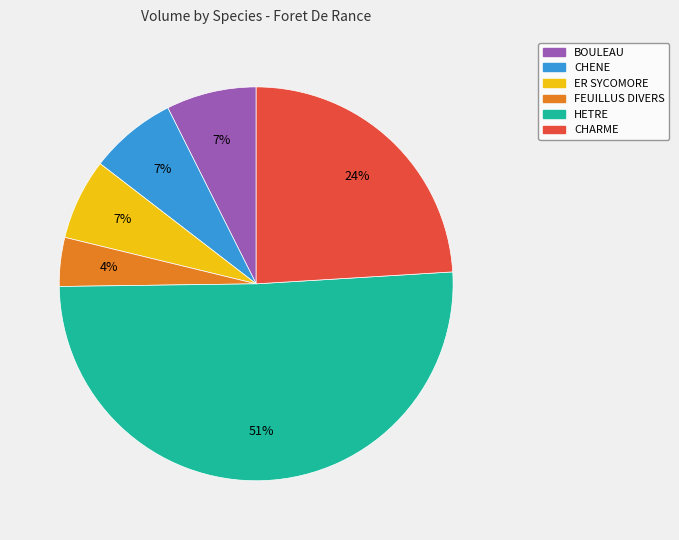

Which slice is the smallest?

FEUILLUS DIVERS